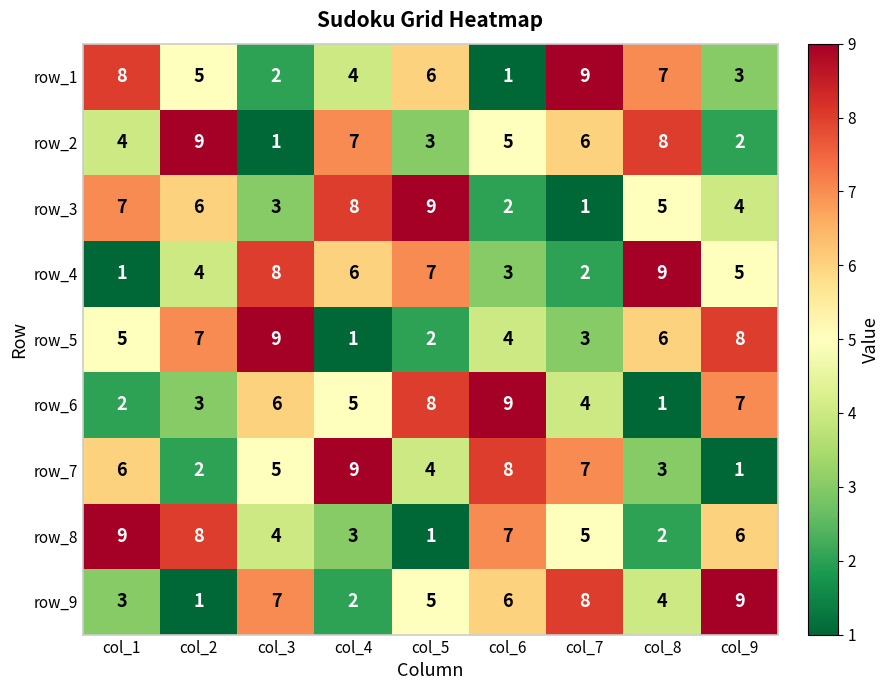

What is the sum of all row_8 values?

45